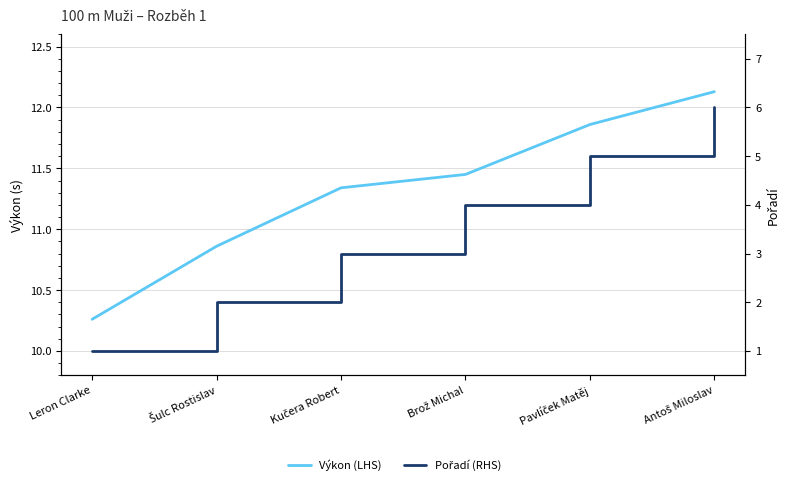

What is the difference between the maximum and second lowest values in the Pořadí (RHS) series?

4.0